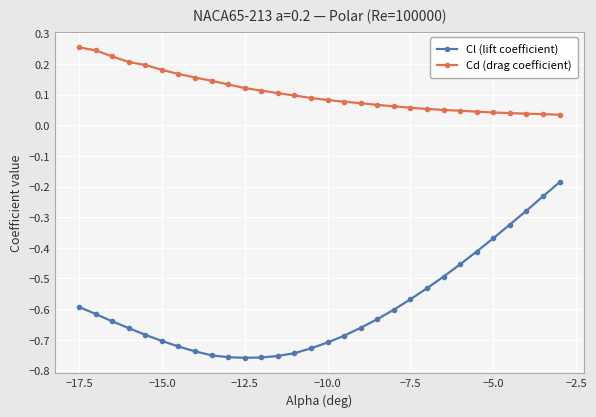

At how many categories does at least one series exceed 0?

30